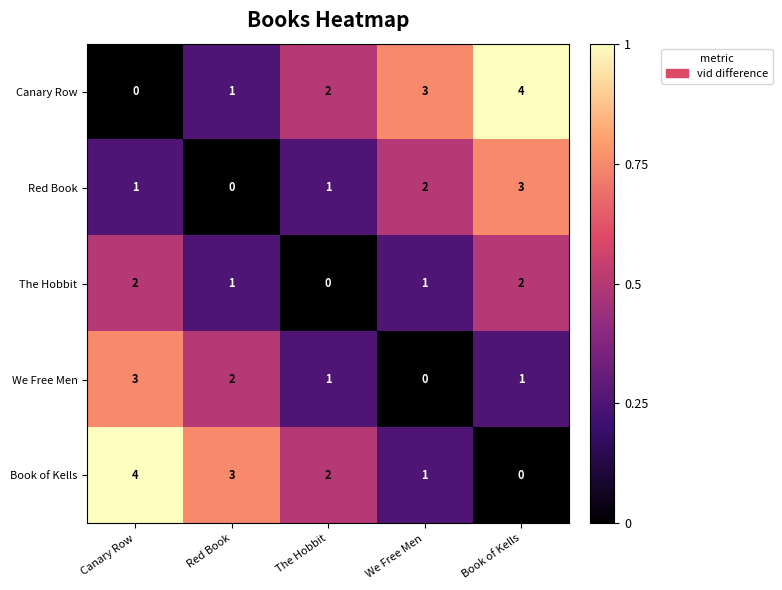

Which category has the highest value in the Canary Row series?

Book of Kells